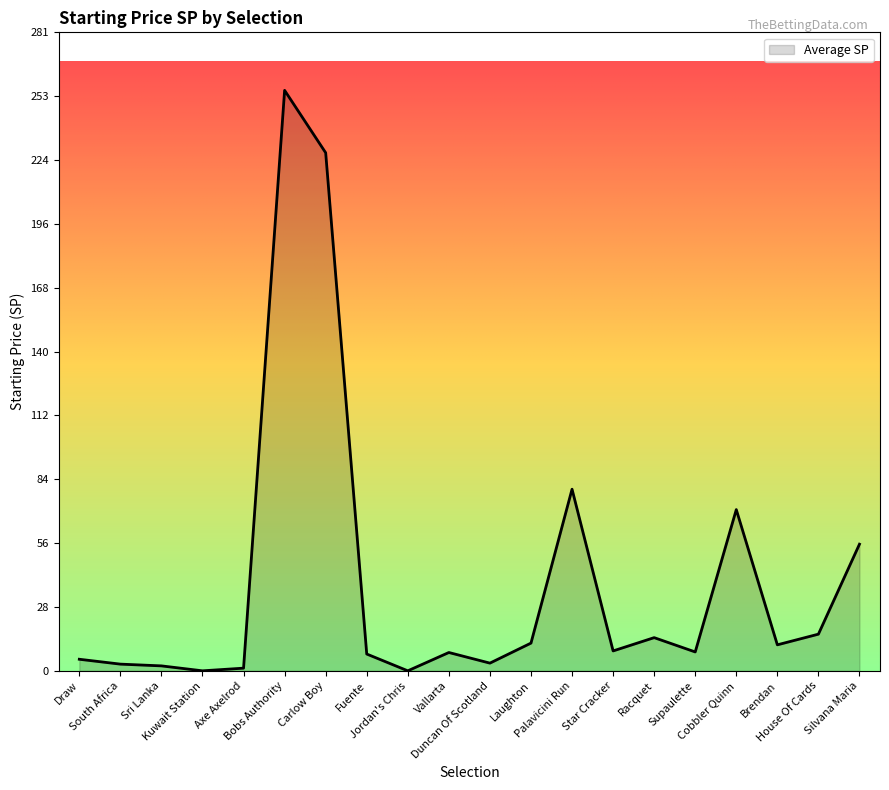

The chart shows a value of 12.2 at Laughton. True or false?

True